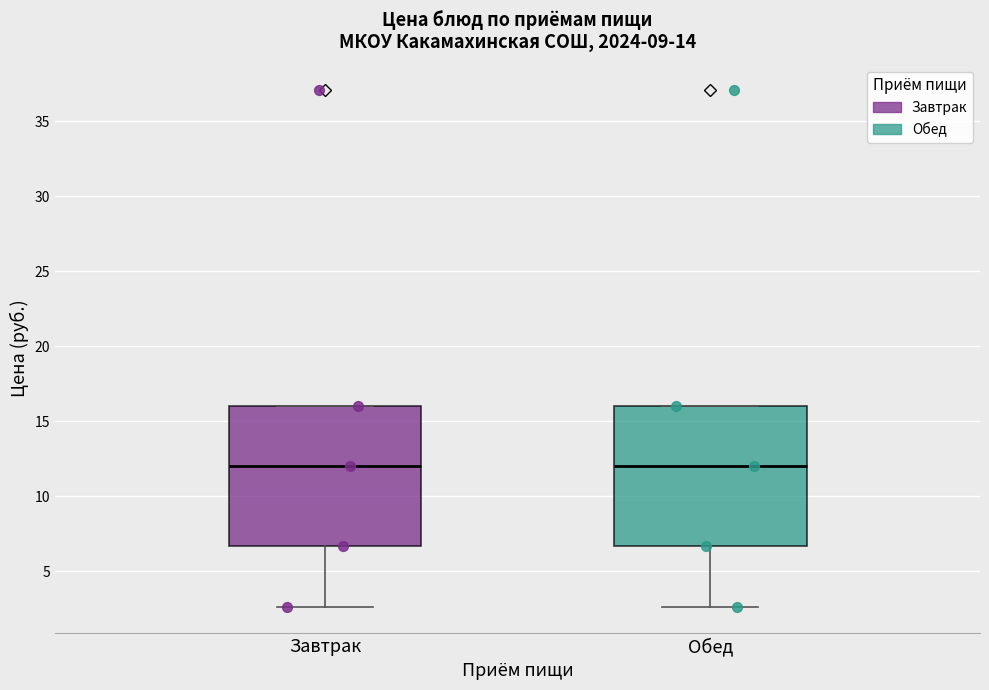

Reading left to right, read every box against the y-axis: the position of its median line, the range the box covers, and the ends of its whiskers. The values are not printed on the chart, so give them approximately, as read against the axis.

Завтрак: median 12.0, box 6.5 to 16.0, whiskers 2.5 to 16.0
Обед: median 12.0, box 6.5 to 16.0, whiskers 2.5 to 16.0